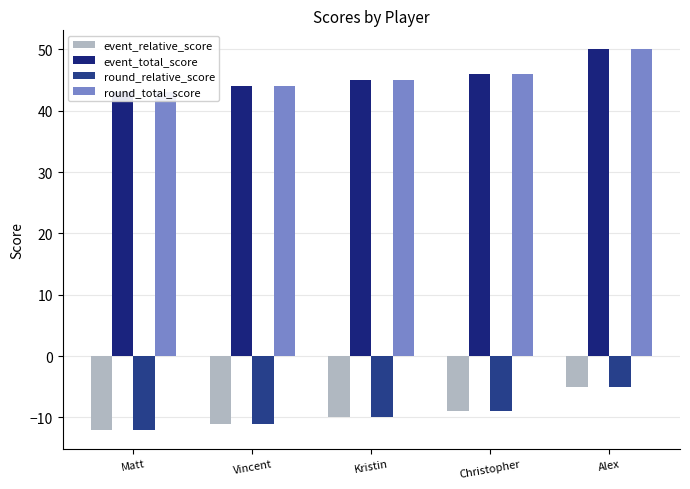

List the series in order of their peak value, lowest first.

event_relative_score, round_relative_score, event_total_score, round_total_score